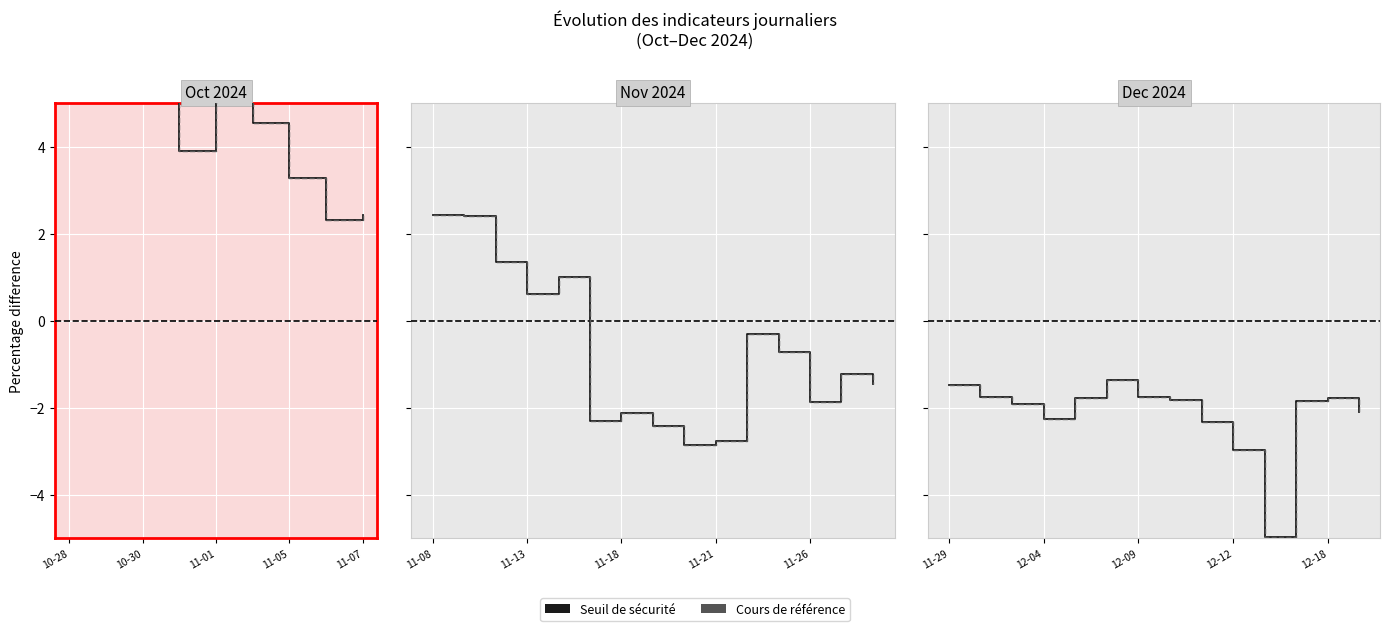

Between 8 and 11-05, which is larger?

11-05